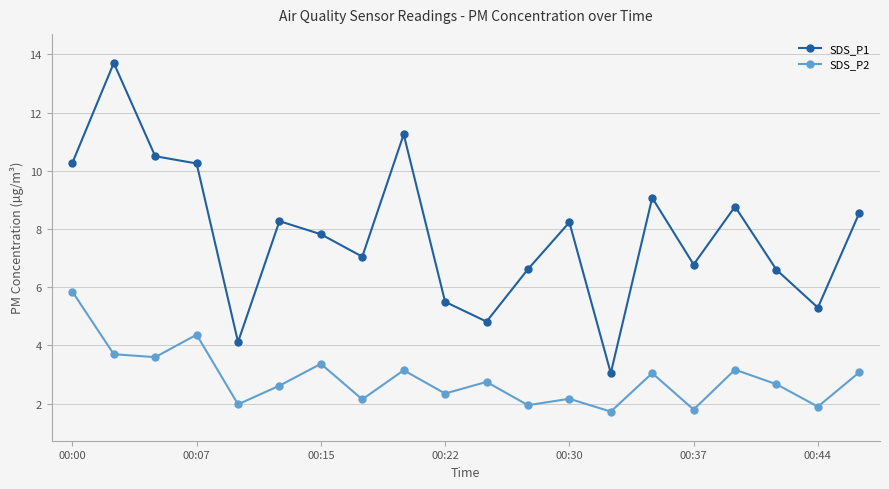

What is the difference between the second highest and second lowest values in the SDS_P1 series?

7.1